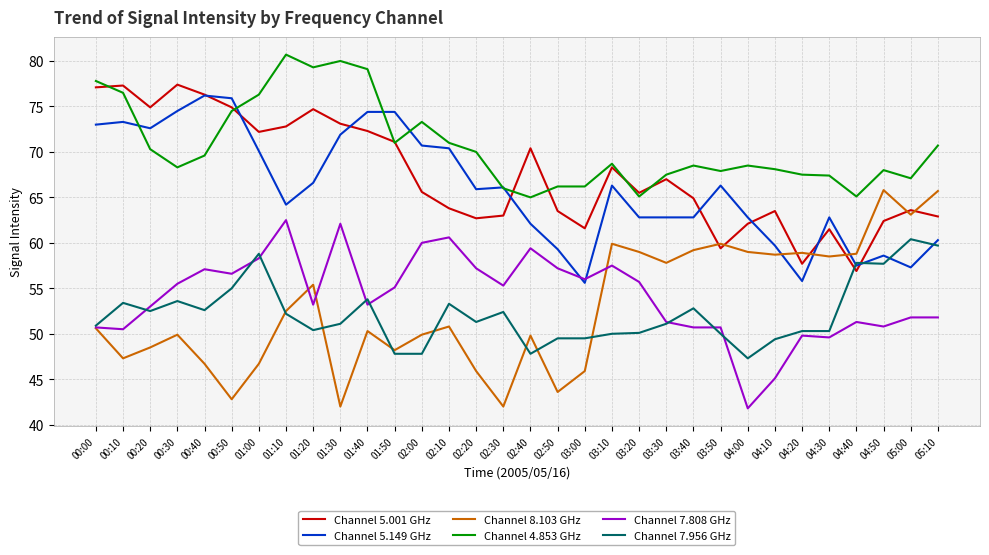

At which label does Channel 5.149 GHz first exceed 66?

00:00